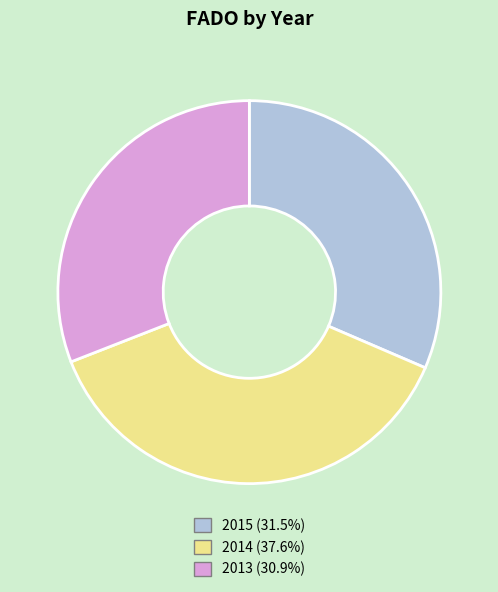

What is the ratio of the value at 2014 (37.6%) to the value at 2015 (31.5%)?

1.2